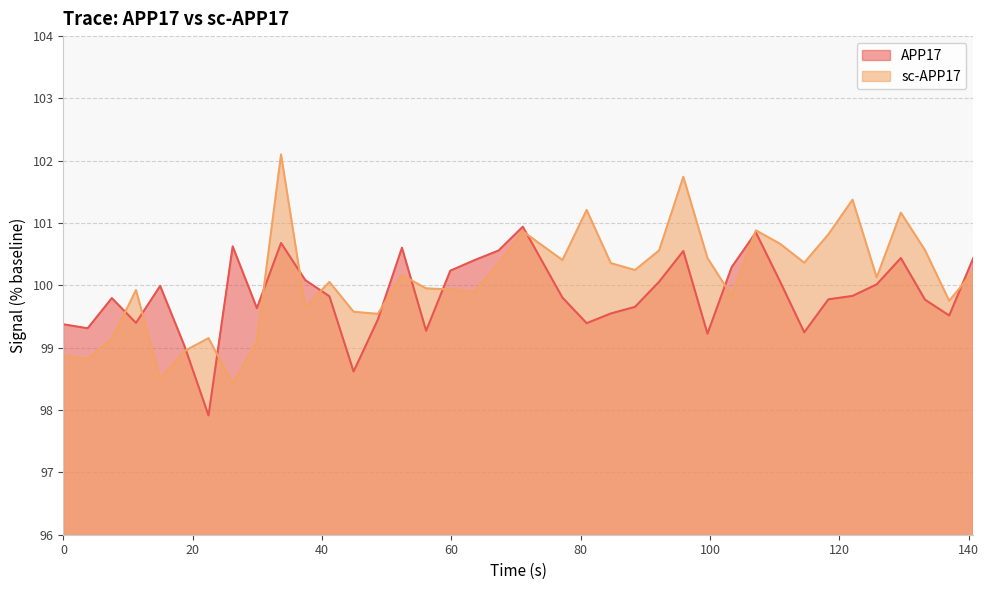

Where is APP17 nearest to the value 99?

18.688